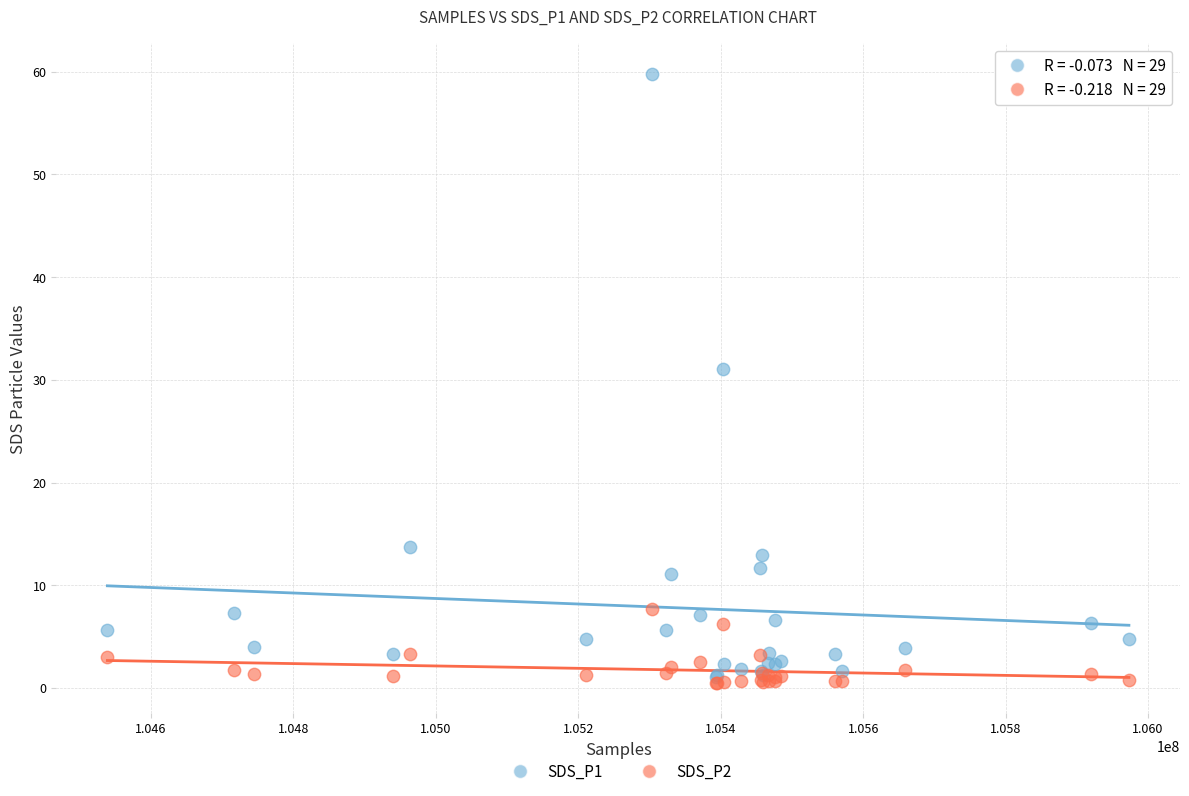

Across all series, what Y value is closest to 30?

31.1